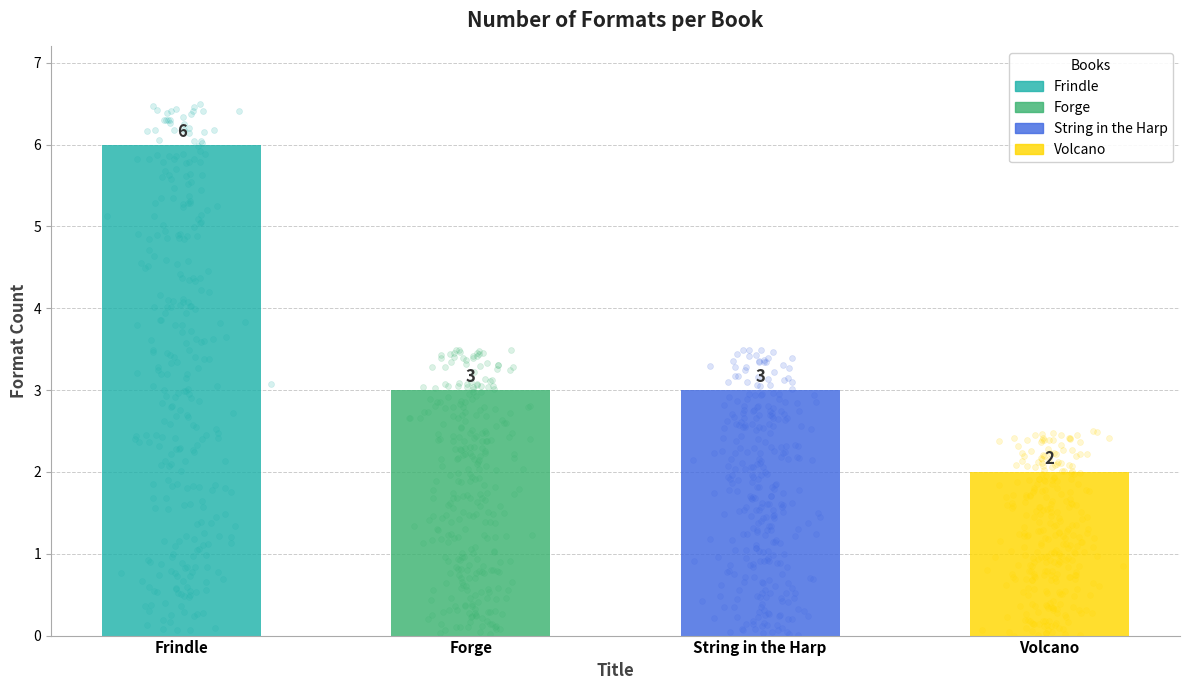

What is the change in value from Frindle to Volcano?

-4